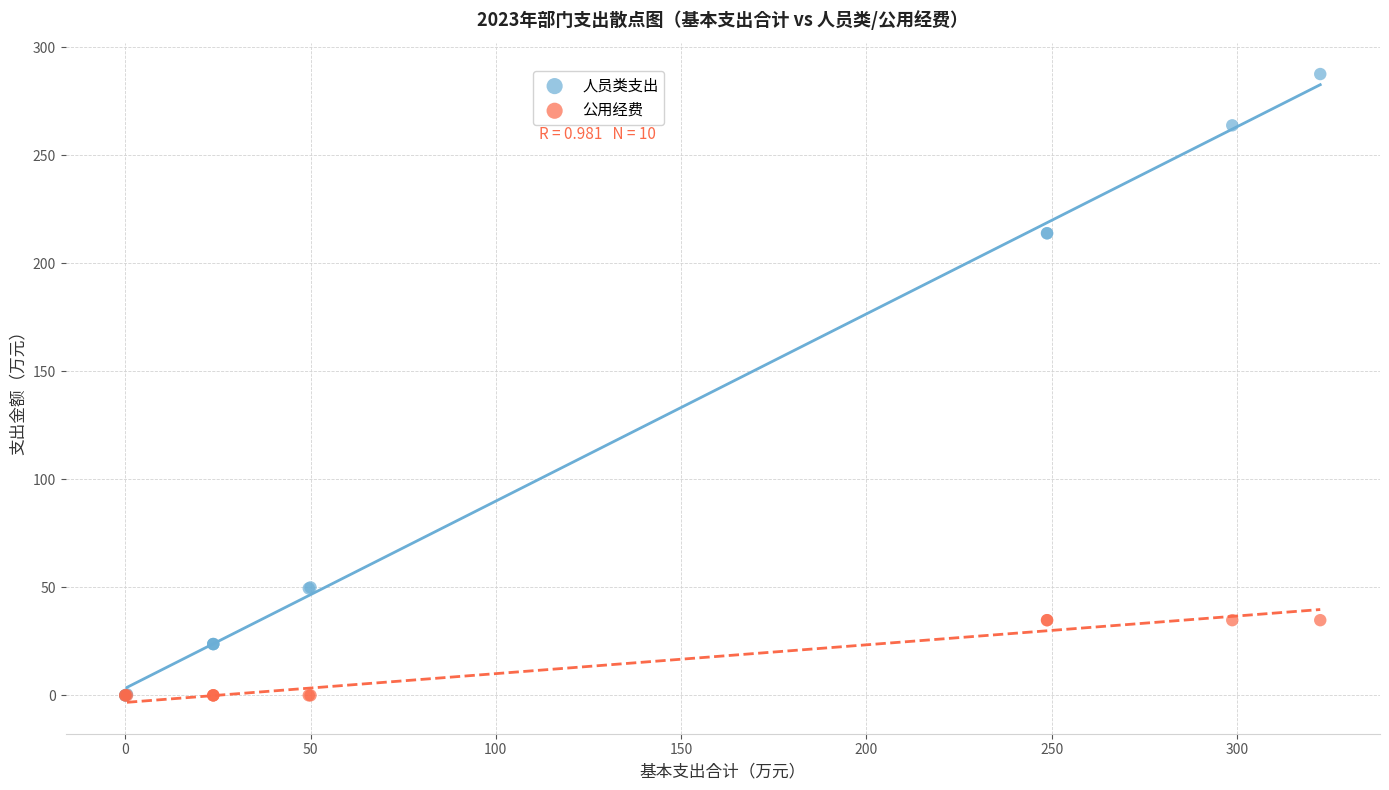

Which series contains the highest Y value?

人员类支出